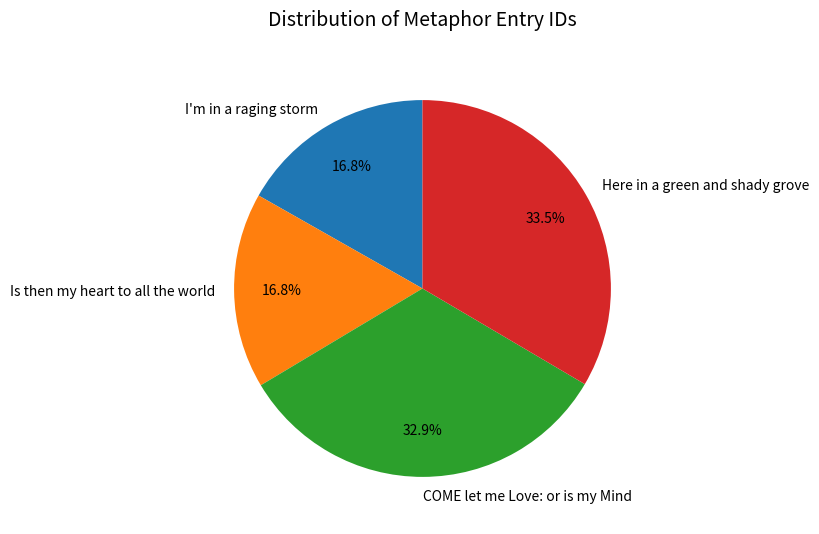

What portion of the pie excludes Here in a green and shady grove?

66.5%